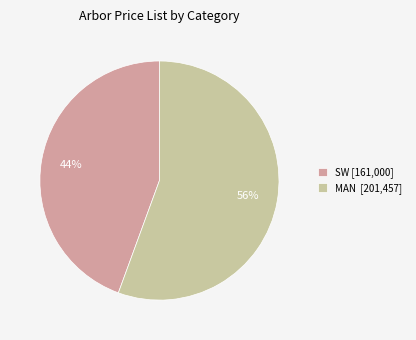

To the nearest percent, what is the combined percentage of MAN [201,457] and SW [161,000]?

100%